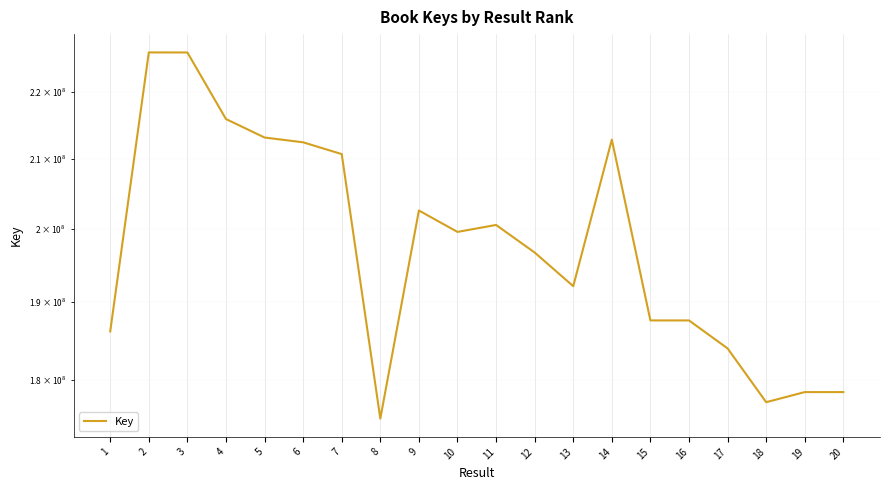

What is the value of the 7th point from the left?

210654918